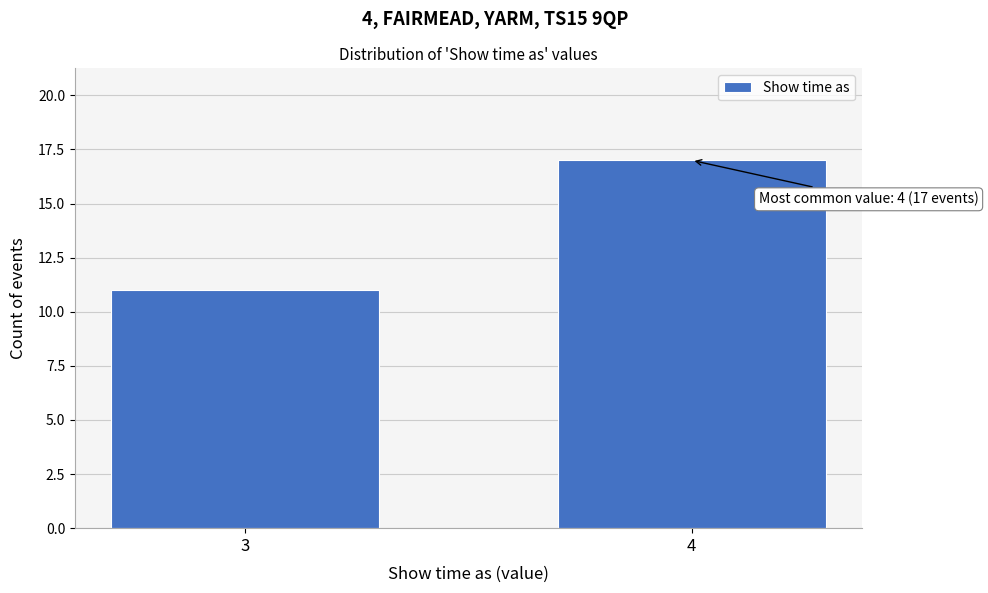

Reading left to right, extract all data points from this chart.

3=11	4=17